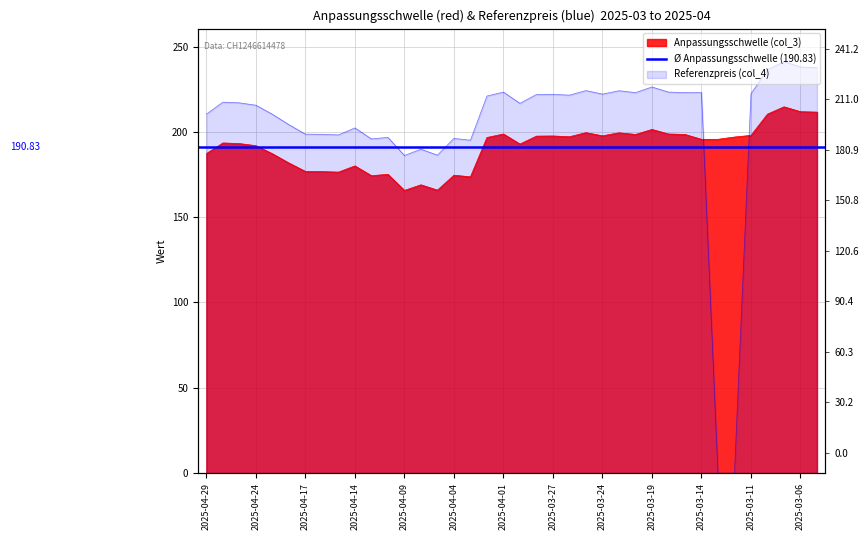

What is the label of the 10th point from the left?

2025-04-14